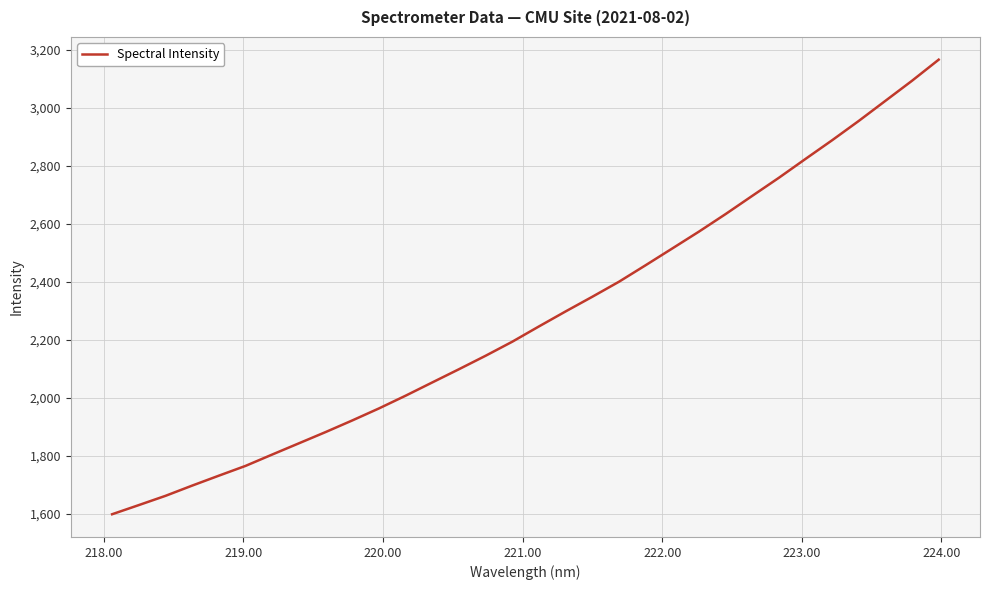

What is the average value?

2277.3